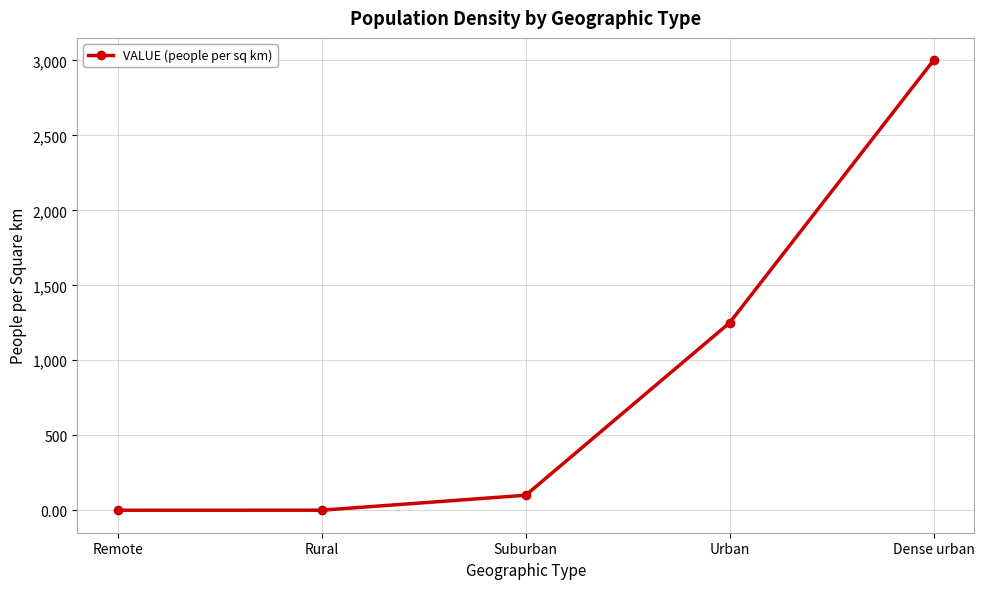

At which category does the chart reach its peak across all series?

Dense urban